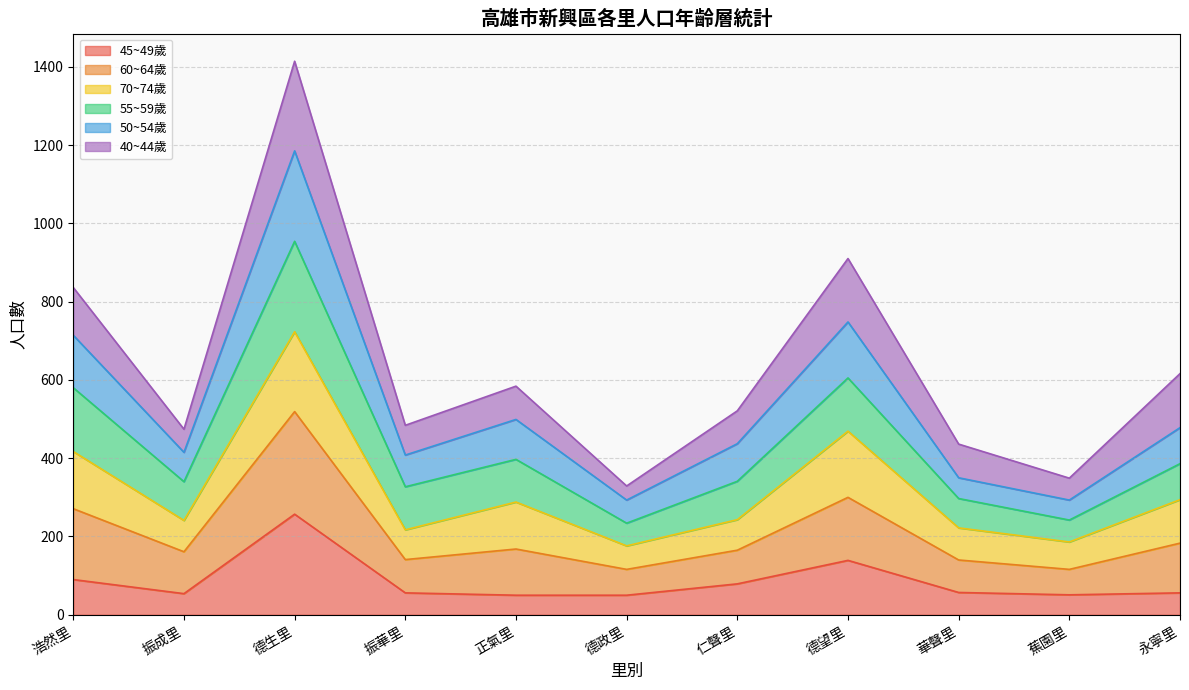

How many lines are shown in the chart?

6